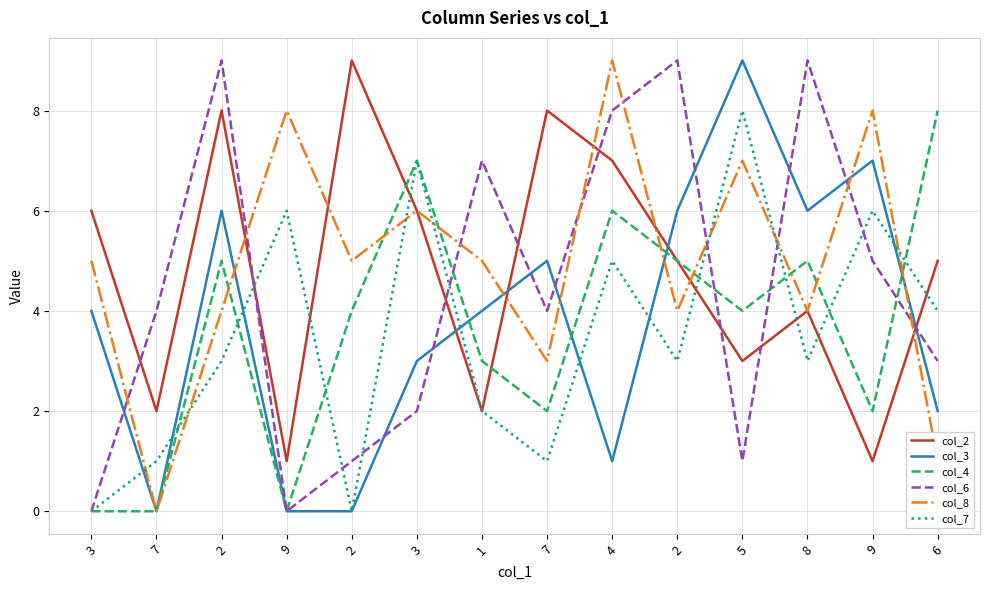

After their last crossing, which series has the higher values: col_3 or col_4?

col_4